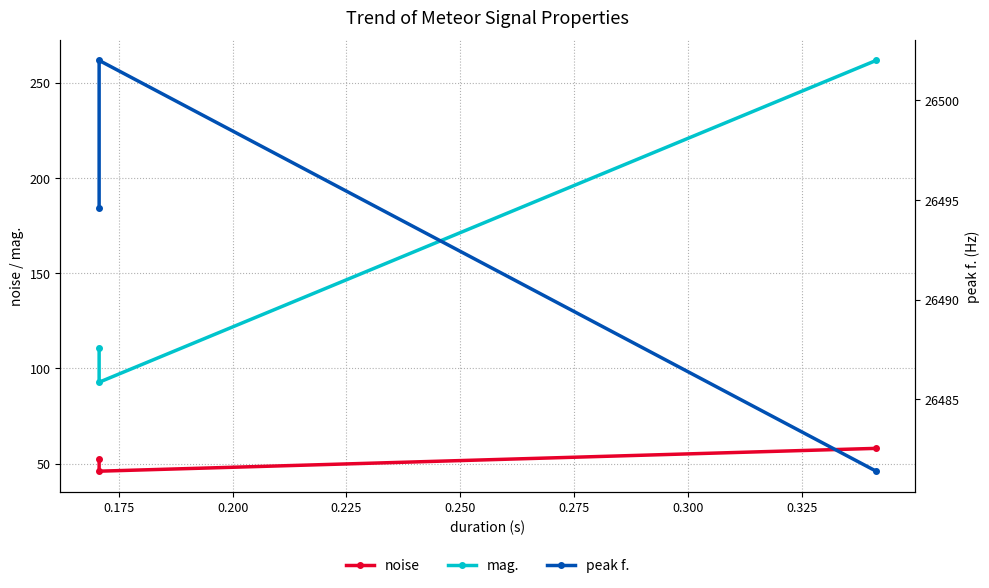

What is the spread (max minus min) of values at 0.175?

26456.0